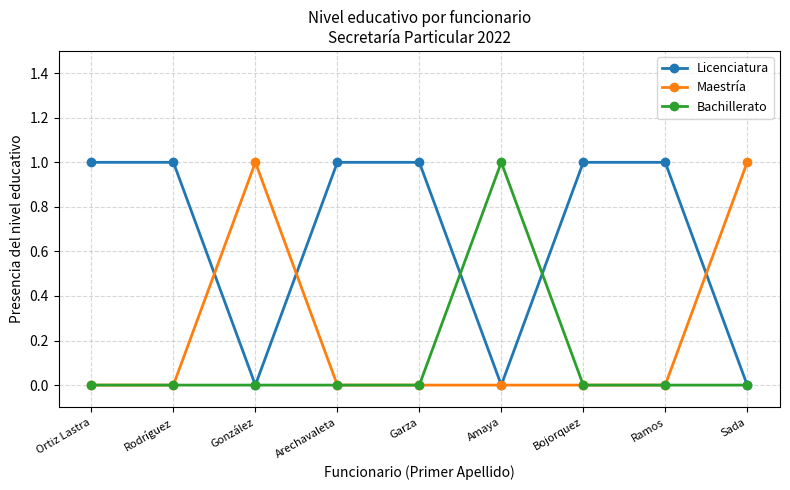

The value of Licenciatura at Sada is -1. True or false?

False